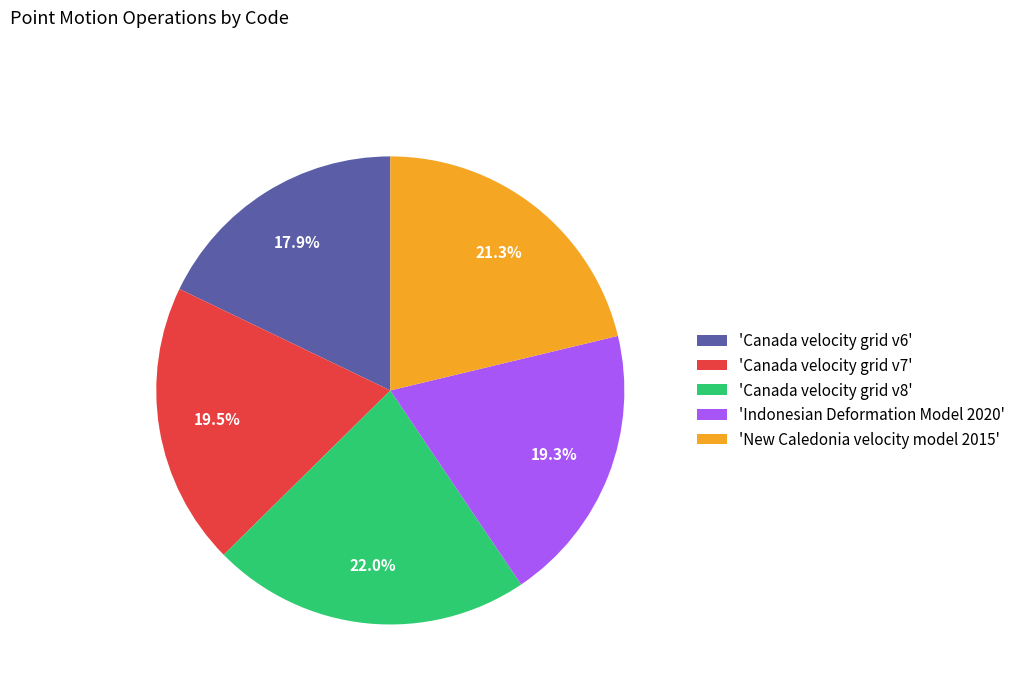

What is the largest slice in the pie chart?

'Canada velocity grid v8'